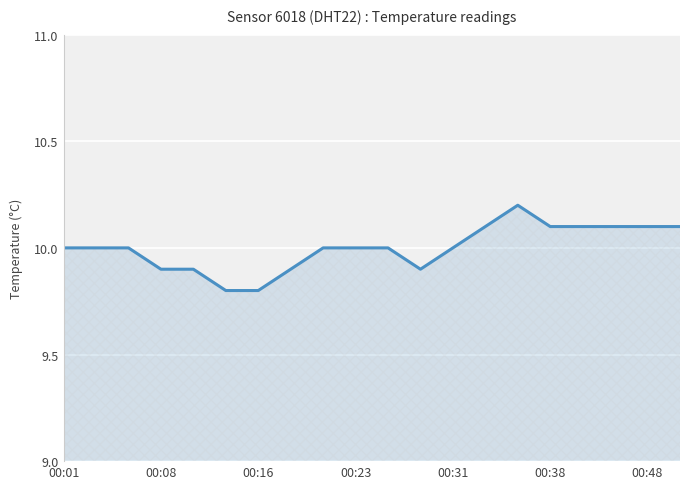

What is the difference between the maximum and minimum values?

0.4